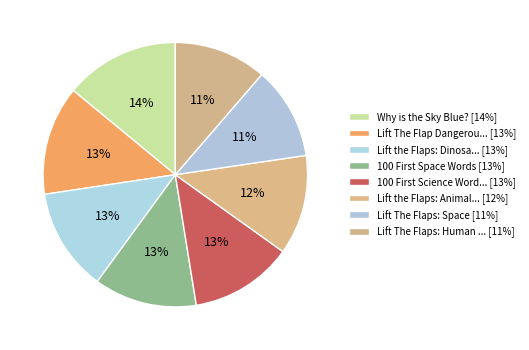

How many slices are in this pie chart?

8